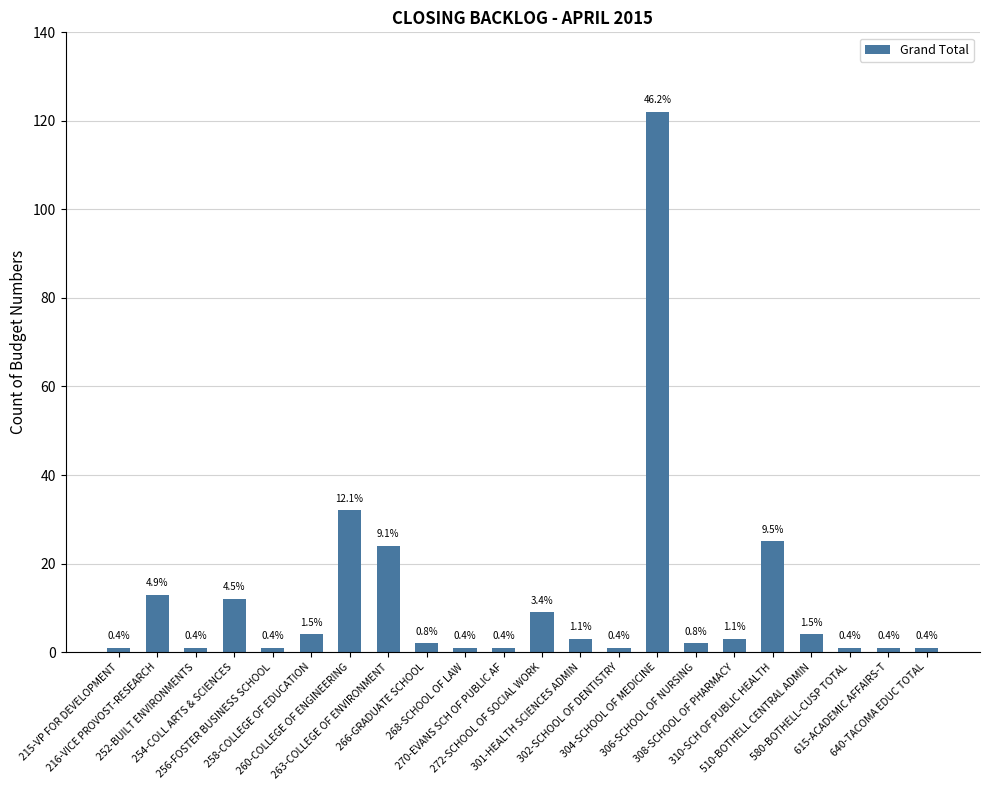

What is the ratio of the value at 266-GRADUATE SCHOOL to the value at 263-COLLEGE OF ENVIRONMENT?

0.1